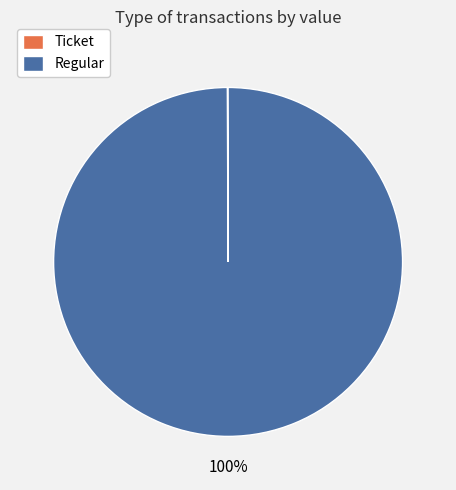

Which category has the biggest portion of the pie?

Regular